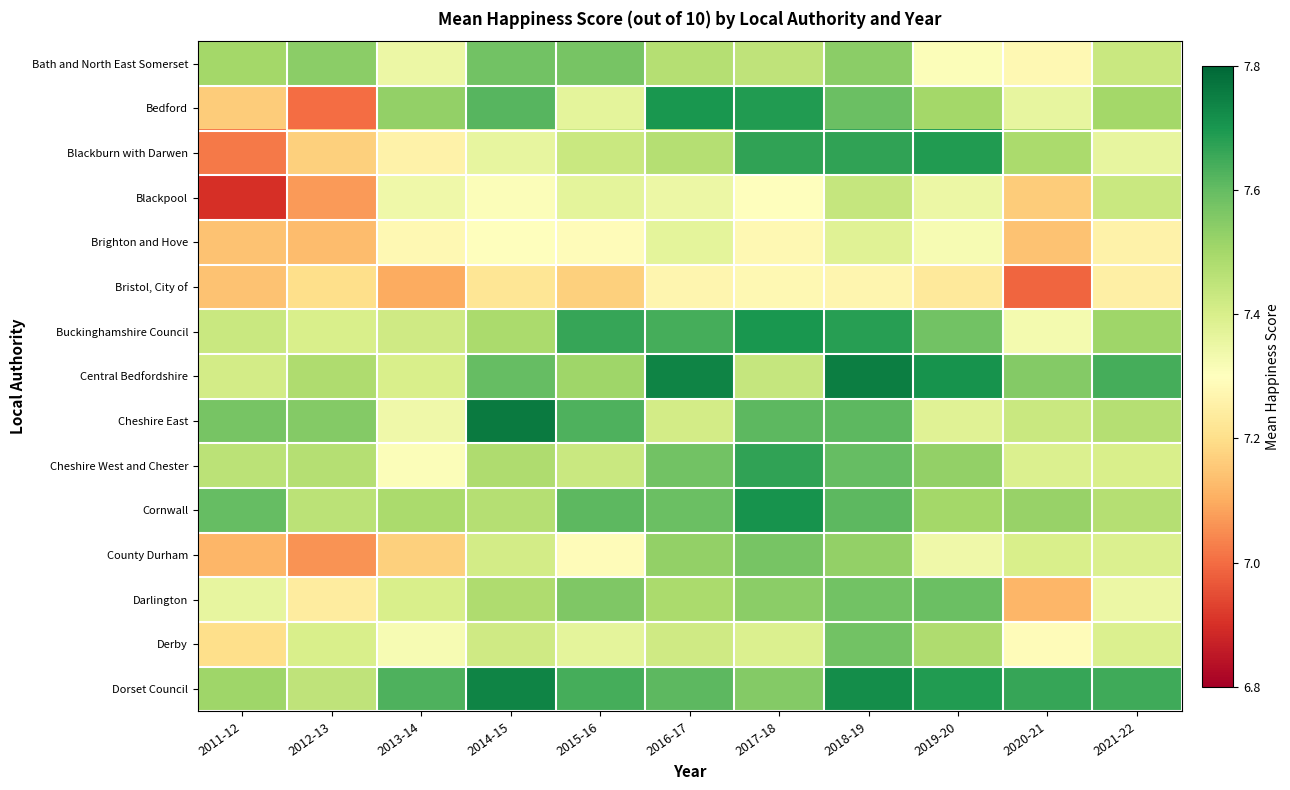

Reading right to left, transcribe all the data shown in this chart.

Bath and North East Somerset: 2021-22=7.4	2020-21=7.3	2019-20=7.3	2018-19=7.5	2017-18=7.5	2016-17=7.5	2015-16=7.6	2014-15=7.6	2013-14=7.3	2012-13=7.5	2011-12=7.5
Bedford: 2021-22=7.5	2020-21=7.4	2019-20=7.5	2018-19=7.6	2017-18=7.7	2016-17=7.7	2015-16=7.4	2014-15=7.6	2013-14=7.5	2012-13=7.0	2011-12=7.2
Blackburn with Darwen: 2021-22=7.4	2020-21=7.5	2019-20=7.7	2018-19=7.7	2017-18=7.7	2016-17=7.5	2015-16=7.4	2014-15=7.4	2013-14=7.3	2012-13=7.2	2011-12=7.0
Blackpool: 2021-22=7.4	2020-21=7.2	2019-20=7.3	2018-19=7.4	2017-18=7.3	2016-17=7.3	2015-16=7.4	2014-15=7.3	2013-14=7.3	2012-13=7.1	2011-12=6.9
Brighton and Hove: 2021-22=7.3	2020-21=7.1	2019-20=7.3	2018-19=7.4	2017-18=7.3	2016-17=7.4	2015-16=7.3	2014-15=7.3	2013-14=7.3	2012-13=7.1	2011-12=7.1
Bristol, City of: 2021-22=7.2	2020-21=7.0	2019-20=7.2	2018-19=7.3	2017-18=7.3	2016-17=7.3	2015-16=7.2	2014-15=7.2	2013-14=7.1	2012-13=7.2	2011-12=7.1
Buckinghamshire Council: 2021-22=7.5	2020-21=7.3	2019-20=7.6	2018-19=7.7	2017-18=7.7	2016-17=7.6	2015-16=7.7	2014-15=7.5	2013-14=7.4	2012-13=7.4	2011-12=7.4
Central Bedfordshire: 2021-22=7.6	2020-21=7.5	2019-20=7.7	2018-19=7.8	2017-18=7.4	2016-17=7.7	2015-16=7.5	2014-15=7.6	2013-14=7.4	2012-13=7.5	2011-12=7.4
Cheshire East: 2021-22=7.5	2020-21=7.4	2019-20=7.4	2018-19=7.6	2017-18=7.6	2016-17=7.4	2015-16=7.6	2014-15=7.8	2013-14=7.3	2012-13=7.5	2011-12=7.6
Cheshire West and Chester: 2021-22=7.4	2020-21=7.4	2019-20=7.5	2018-19=7.6	2017-18=7.7	2016-17=7.6	2015-16=7.4	2014-15=7.5	2013-14=7.3	2012-13=7.5	2011-12=7.5
Cornwall: 2021-22=7.5	2020-21=7.5	2019-20=7.5	2018-19=7.6	2017-18=7.7	2016-17=7.6	2015-16=7.6	2014-15=7.5	2013-14=7.5	2012-13=7.5	2011-12=7.6
County Durham: 2021-22=7.4	2020-21=7.4	2019-20=7.3	2018-19=7.5	2017-18=7.6	2016-17=7.5	2015-16=7.3	2014-15=7.4	2013-14=7.2	2012-13=7.1	2011-12=7.1
Darlington: 2021-22=7.3	2020-21=7.1	2019-20=7.6	2018-19=7.6	2017-18=7.5	2016-17=7.5	2015-16=7.6	2014-15=7.5	2013-14=7.4	2012-13=7.2	2011-12=7.4
Derby: 2021-22=7.4	2020-21=7.3	2019-20=7.5	2018-19=7.6	2017-18=7.4	2016-17=7.4	2015-16=7.4	2014-15=7.4	2013-14=7.3	2012-13=7.4	2011-12=7.2
Dorset Council: 2021-22=7.7	2020-21=7.7	2019-20=7.7	2018-19=7.7	2017-18=7.5	2016-17=7.6	2015-16=7.6	2014-15=7.7	2013-14=7.6	2012-13=7.5	2011-12=7.5